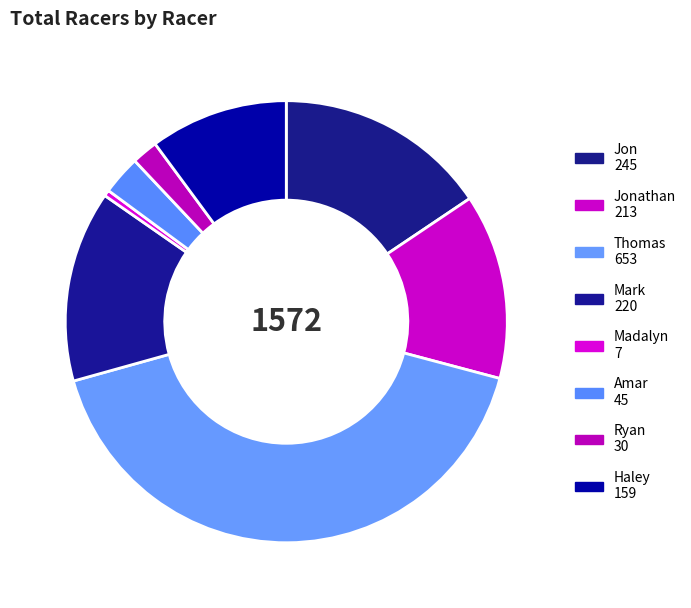

How many segments does this pie chart have?

8